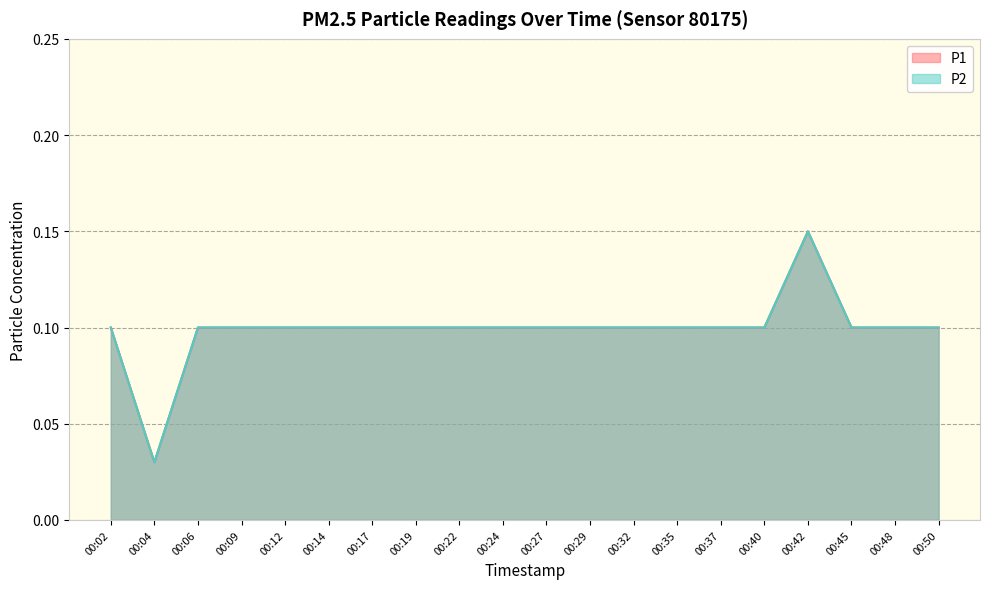

How many series are shown in this chart?

2